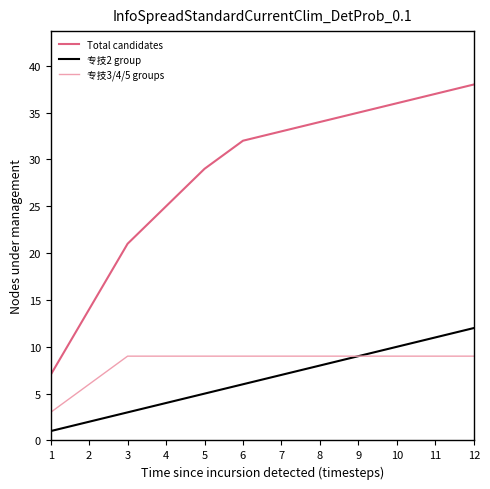

True or false: Total candidates and 专技3/4/5 groups cross at least once.

False